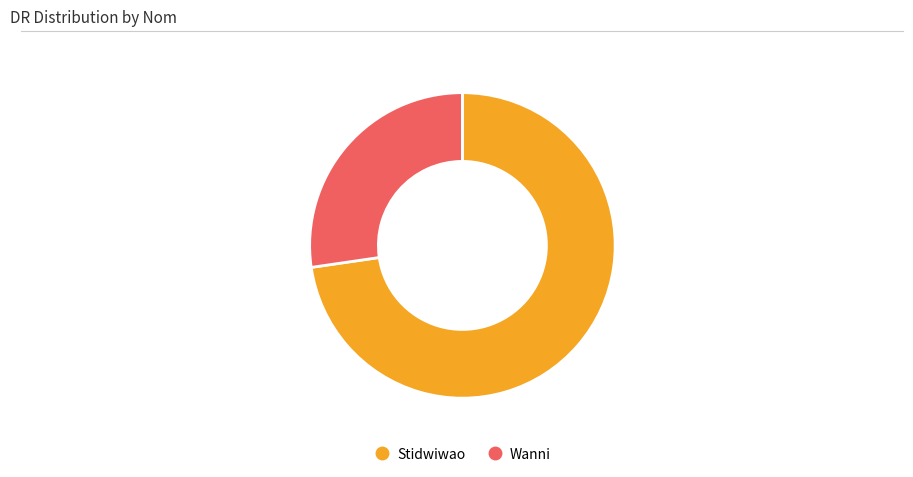

Which has a higher value, Stidwiwao or Wanni?

Stidwiwao